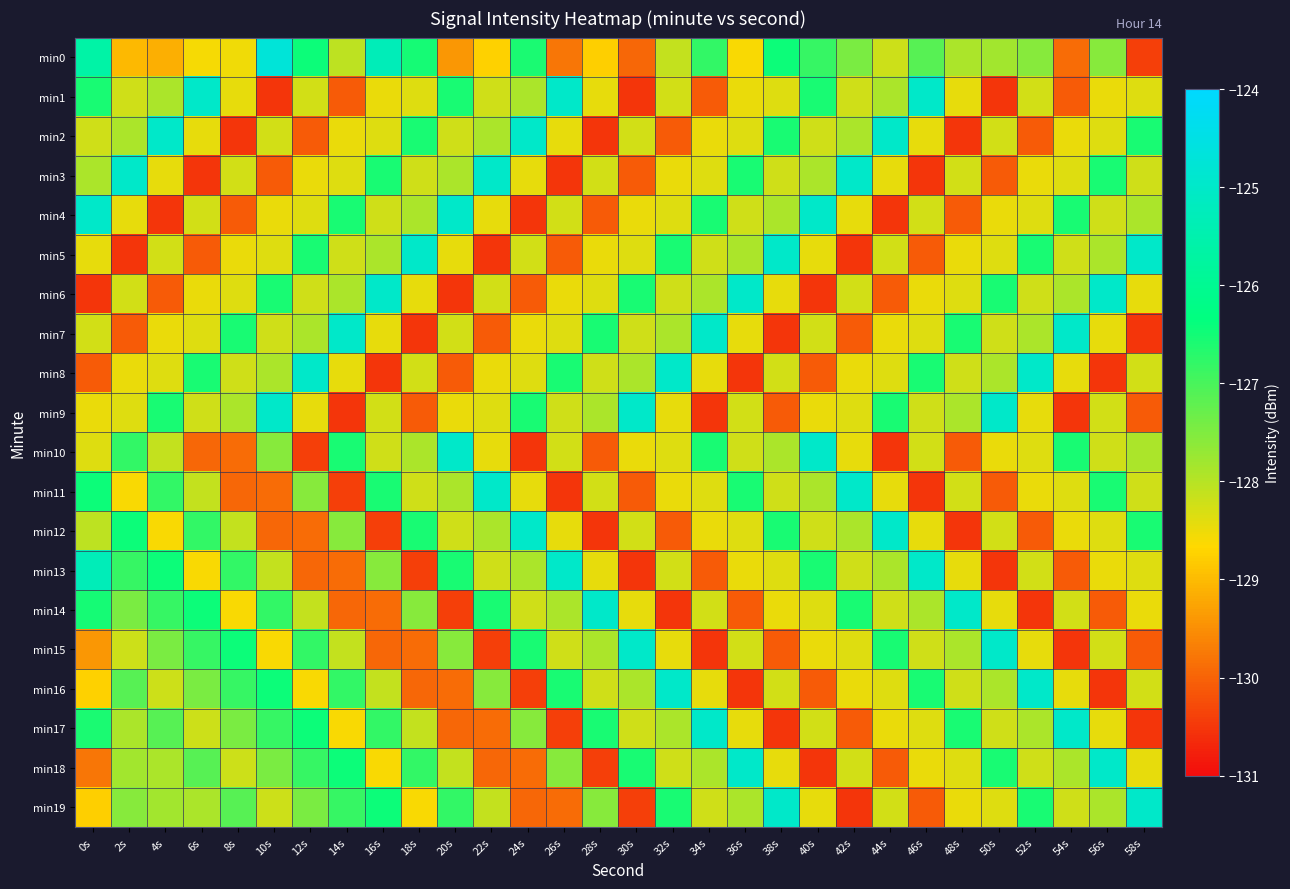

Reading left to right, extract all data points from this chart.

min0: 0s=-125.6	2s=-129.0	4s=-129.1	6s=-128.6	8s=-128.5	10s=-124.7	12s=-126.5	14s=-128.1	16s=-125.3	18s=-126.5	20s=-129.4	22s=-128.8	24s=-126.6	26s=-129.8	28s=-128.8	30s=-130.0	32s=-128.1	34s=-126.8	36s=-128.6	38s=-126.5	40s=-126.8	42s=-127.5	44s=-128.2	46s=-127.1	48s=-127.9	50s=-127.8	52s=-127.6	54s=-129.9	56s=-127.6	58s=-130.4
min1: 0s=-126.6	2s=-128.2	4s=-127.9	6s=-125.0	8s=-128.4	10s=-130.5	12s=-128.3	14s=-130.1	16s=-128.5	18s=-128.4	20s=-126.6	22s=-128.2	24s=-127.9	26s=-125.0	28s=-128.4	30s=-130.5	32s=-128.3	34s=-130.1	36s=-128.5	38s=-128.4	40s=-126.6	42s=-128.2	44s=-127.9	46s=-125.0	48s=-128.4	50s=-130.5	52s=-128.3	54s=-130.1	56s=-128.5	58s=-128.4
min2: 0s=-128.2	2s=-127.9	4s=-125.0	6s=-128.4	8s=-130.5	10s=-128.3	12s=-130.1	14s=-128.5	16s=-128.4	18s=-126.6	20s=-128.2	22s=-127.9	24s=-125.0	26s=-128.4	28s=-130.5	30s=-128.3	32s=-130.1	34s=-128.5	36s=-128.4	38s=-126.6	40s=-128.2	42s=-127.9	44s=-125.0	46s=-128.4	48s=-130.5	50s=-128.3	52s=-130.1	54s=-128.5	56s=-128.4	58s=-126.6
min3: 0s=-127.9	2s=-125.0	4s=-128.4	6s=-130.5	8s=-128.3	10s=-130.1	12s=-128.5	14s=-128.4	16s=-126.6	18s=-128.2	20s=-127.9	22s=-125.0	24s=-128.4	26s=-130.5	28s=-128.3	30s=-130.1	32s=-128.5	34s=-128.4	36s=-126.6	38s=-128.2	40s=-127.9	42s=-125.0	44s=-128.4	46s=-130.5	48s=-128.3	50s=-130.1	52s=-128.5	54s=-128.4	56s=-126.6	58s=-128.2
min4: 0s=-125.0	2s=-128.4	4s=-130.5	6s=-128.3	8s=-130.1	10s=-128.5	12s=-128.4	14s=-126.6	16s=-128.2	18s=-127.9	20s=-125.0	22s=-128.4	24s=-130.5	26s=-128.3	28s=-130.1	30s=-128.5	32s=-128.4	34s=-126.6	36s=-128.2	38s=-127.9	40s=-125.0	42s=-128.4	44s=-130.5	46s=-128.3	48s=-130.1	50s=-128.5	52s=-128.4	54s=-126.6	56s=-128.2	58s=-127.9
min5: 0s=-128.4	2s=-130.5	4s=-128.3	6s=-130.1	8s=-128.5	10s=-128.4	12s=-126.6	14s=-128.2	16s=-127.9	18s=-125.0	20s=-128.4	22s=-130.5	24s=-128.3	26s=-130.1	28s=-128.5	30s=-128.4	32s=-126.6	34s=-128.2	36s=-127.9	38s=-125.0	40s=-128.4	42s=-130.5	44s=-128.3	46s=-130.1	48s=-128.5	50s=-128.4	52s=-126.6	54s=-128.2	56s=-127.9	58s=-125.0
min6: 0s=-130.5	2s=-128.3	4s=-130.1	6s=-128.5	8s=-128.4	10s=-126.6	12s=-128.2	14s=-127.9	16s=-125.0	18s=-128.4	20s=-130.5	22s=-128.3	24s=-130.1	26s=-128.5	28s=-128.4	30s=-126.6	32s=-128.2	34s=-127.9	36s=-125.0	38s=-128.4	40s=-130.5	42s=-128.3	44s=-130.1	46s=-128.5	48s=-128.4	50s=-126.6	52s=-128.2	54s=-127.9	56s=-125.0	58s=-128.4
min7: 0s=-128.3	2s=-130.1	4s=-128.5	6s=-128.4	8s=-126.6	10s=-128.2	12s=-127.9	14s=-125.0	16s=-128.4	18s=-130.5	20s=-128.3	22s=-130.1	24s=-128.5	26s=-128.4	28s=-126.6	30s=-128.2	32s=-127.9	34s=-125.0	36s=-128.4	38s=-130.5	40s=-128.3	42s=-130.1	44s=-128.5	46s=-128.4	48s=-126.6	50s=-128.2	52s=-127.9	54s=-125.0	56s=-128.4	58s=-130.5
min8: 0s=-130.1	2s=-128.5	4s=-128.4	6s=-126.6	8s=-128.2	10s=-127.9	12s=-125.0	14s=-128.4	16s=-130.5	18s=-128.3	20s=-130.1	22s=-128.5	24s=-128.4	26s=-126.6	28s=-128.2	30s=-127.9	32s=-125.0	34s=-128.4	36s=-130.5	38s=-128.3	40s=-130.1	42s=-128.5	44s=-128.4	46s=-126.6	48s=-128.2	50s=-127.9	52s=-125.0	54s=-128.4	56s=-130.5	58s=-128.3
min9: 0s=-128.5	2s=-128.4	4s=-126.6	6s=-128.2	8s=-127.9	10s=-125.0	12s=-128.4	14s=-130.5	16s=-128.3	18s=-130.1	20s=-128.5	22s=-128.4	24s=-126.6	26s=-128.2	28s=-127.9	30s=-125.0	32s=-128.4	34s=-130.5	36s=-128.3	38s=-130.1	40s=-128.5	42s=-128.4	44s=-126.6	46s=-128.2	48s=-127.9	50s=-125.0	52s=-128.4	54s=-130.5	56s=-128.3	58s=-130.1
min10: 0s=-128.4	2s=-126.8	4s=-128.1	6s=-130.0	8s=-129.9	10s=-127.6	12s=-130.4	14s=-126.6	16s=-128.2	18s=-127.9	20s=-125.0	22s=-128.4	24s=-130.5	26s=-128.3	28s=-130.1	30s=-128.5	32s=-128.4	34s=-126.6	36s=-128.2	38s=-127.9	40s=-125.0	42s=-128.4	44s=-130.5	46s=-128.3	48s=-130.1	50s=-128.5	52s=-128.4	54s=-126.6	56s=-128.2	58s=-127.9
min11: 0s=-126.5	2s=-128.6	4s=-126.8	6s=-128.1	8s=-130.0	10s=-129.9	12s=-127.6	14s=-130.4	16s=-126.6	18s=-128.2	20s=-127.9	22s=-125.0	24s=-128.4	26s=-130.5	28s=-128.3	30s=-130.1	32s=-128.5	34s=-128.4	36s=-126.6	38s=-128.2	40s=-127.9	42s=-125.0	44s=-128.4	46s=-130.5	48s=-128.3	50s=-130.1	52s=-128.5	54s=-128.4	56s=-126.6	58s=-128.2
min12: 0s=-128.1	2s=-126.5	4s=-128.6	6s=-126.8	8s=-128.1	10s=-130.0	12s=-129.9	14s=-127.6	16s=-130.4	18s=-126.6	20s=-128.2	22s=-127.9	24s=-125.0	26s=-128.4	28s=-130.5	30s=-128.3	32s=-130.1	34s=-128.5	36s=-128.4	38s=-126.6	40s=-128.2	42s=-127.9	44s=-125.0	46s=-128.4	48s=-130.5	50s=-128.3	52s=-130.1	54s=-128.5	56s=-128.4	58s=-126.6
min13: 0s=-125.3	2s=-126.8	4s=-126.5	6s=-128.6	8s=-126.8	10s=-128.1	12s=-130.0	14s=-129.9	16s=-127.6	18s=-130.4	20s=-126.6	22s=-128.2	24s=-127.9	26s=-125.0	28s=-128.4	30s=-130.5	32s=-128.3	34s=-130.1	36s=-128.5	38s=-128.4	40s=-126.6	42s=-128.2	44s=-127.9	46s=-125.0	48s=-128.4	50s=-130.5	52s=-128.3	54s=-130.1	56s=-128.5	58s=-128.4
min14: 0s=-126.5	2s=-127.5	4s=-126.8	6s=-126.5	8s=-128.6	10s=-126.8	12s=-128.1	14s=-130.0	16s=-129.9	18s=-127.6	20s=-130.4	22s=-126.6	24s=-128.2	26s=-127.9	28s=-125.0	30s=-128.4	32s=-130.5	34s=-128.3	36s=-130.1	38s=-128.5	40s=-128.4	42s=-126.6	44s=-128.2	46s=-127.9	48s=-125.0	50s=-128.4	52s=-130.5	54s=-128.3	56s=-130.1	58s=-128.5
min15: 0s=-129.4	2s=-128.2	4s=-127.5	6s=-126.8	8s=-126.5	10s=-128.6	12s=-126.8	14s=-128.1	16s=-130.0	18s=-129.9	20s=-127.6	22s=-130.4	24s=-126.6	26s=-128.2	28s=-127.9	30s=-125.0	32s=-128.4	34s=-130.5	36s=-128.3	38s=-130.1	40s=-128.5	42s=-128.4	44s=-126.6	46s=-128.2	48s=-127.9	50s=-125.0	52s=-128.4	54s=-130.5	56s=-128.3	58s=-130.1
min16: 0s=-128.8	2s=-127.1	4s=-128.2	6s=-127.5	8s=-126.8	10s=-126.5	12s=-128.6	14s=-126.8	16s=-128.1	18s=-130.0	20s=-129.9	22s=-127.6	24s=-130.4	26s=-126.6	28s=-128.2	30s=-127.9	32s=-125.0	34s=-128.4	36s=-130.5	38s=-128.3	40s=-130.1	42s=-128.5	44s=-128.4	46s=-126.6	48s=-128.2	50s=-127.9	52s=-125.0	54s=-128.4	56s=-130.5	58s=-128.3
min17: 0s=-126.6	2s=-127.9	4s=-127.1	6s=-128.2	8s=-127.5	10s=-126.8	12s=-126.5	14s=-128.6	16s=-126.8	18s=-128.1	20s=-130.0	22s=-129.9	24s=-127.6	26s=-130.4	28s=-126.6	30s=-128.2	32s=-127.9	34s=-125.0	36s=-128.4	38s=-130.5	40s=-128.3	42s=-130.1	44s=-128.5	46s=-128.4	48s=-126.6	50s=-128.2	52s=-127.9	54s=-125.0	56s=-128.4	58s=-130.5
min18: 0s=-129.8	2s=-127.8	4s=-127.9	6s=-127.1	8s=-128.2	10s=-127.5	12s=-126.8	14s=-126.5	16s=-128.6	18s=-126.8	20s=-128.1	22s=-130.0	24s=-129.9	26s=-127.6	28s=-130.4	30s=-126.6	32s=-128.2	34s=-127.9	36s=-125.0	38s=-128.4	40s=-130.5	42s=-128.3	44s=-130.1	46s=-128.5	48s=-128.4	50s=-126.6	52s=-128.2	54s=-127.9	56s=-125.0	58s=-128.4
min19: 0s=-128.8	2s=-127.6	4s=-127.8	6s=-127.9	8s=-127.1	10s=-128.2	12s=-127.5	14s=-126.8	16s=-126.5	18s=-128.6	20s=-126.8	22s=-128.1	24s=-130.0	26s=-129.9	28s=-127.6	30s=-130.4	32s=-126.6	34s=-128.2	36s=-127.9	38s=-125.0	40s=-128.4	42s=-130.5	44s=-128.3	46s=-130.1	48s=-128.5	50s=-128.4	52s=-126.6	54s=-128.2	56s=-127.9	58s=-125.0